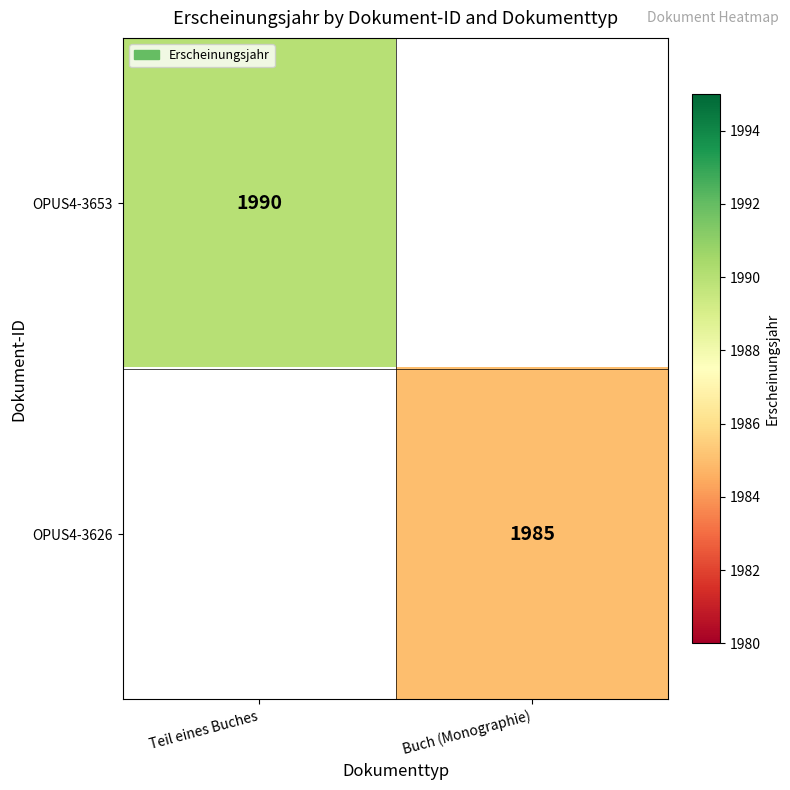

True or false: OPUS4-3653 has a value of 920 at Teil eines Buches.

False